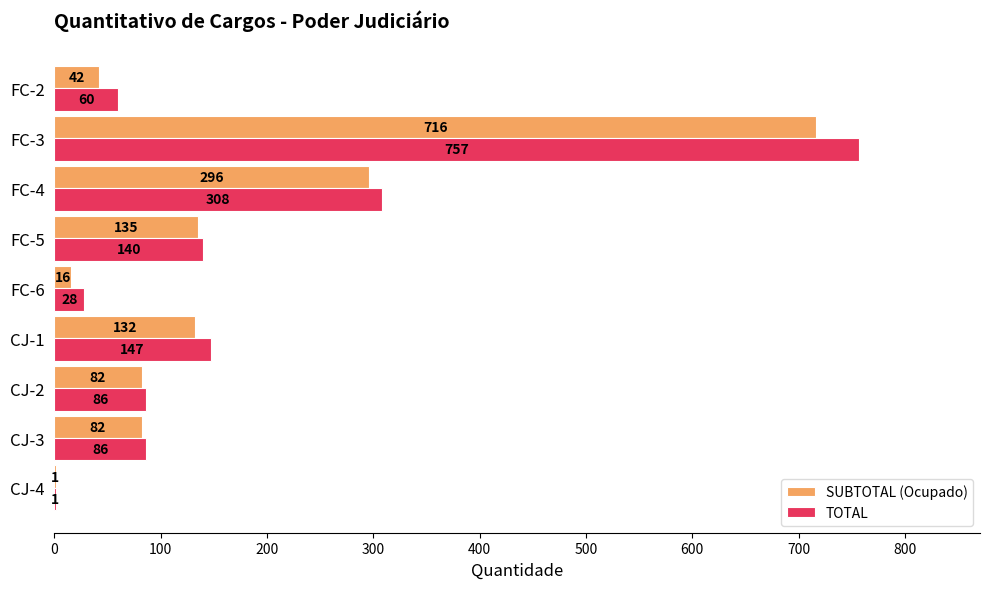

At which category is the sum across all series the highest?

FC-3